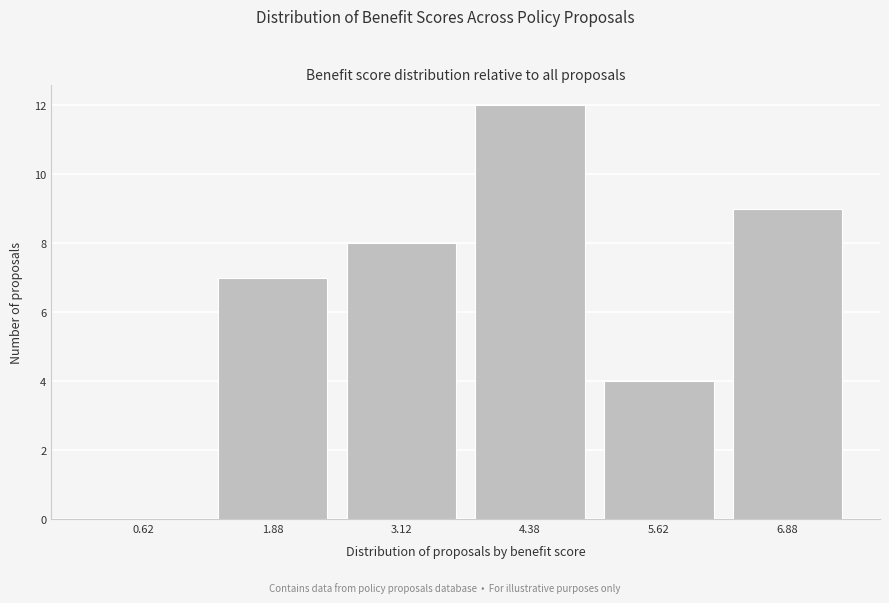

What is the height of the bar covering 3.75 to 5.00 on the x-axis? Neither the bar edges nor the heights are printed on the chart, so give them approximately, as read against the axes.

12